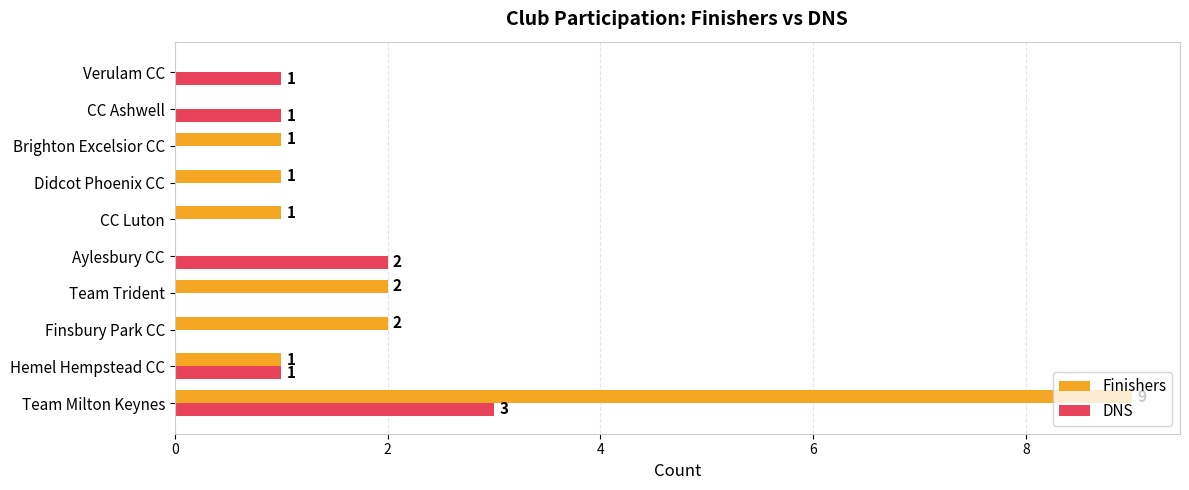

How many Finishers values are between 0 and 2?

9